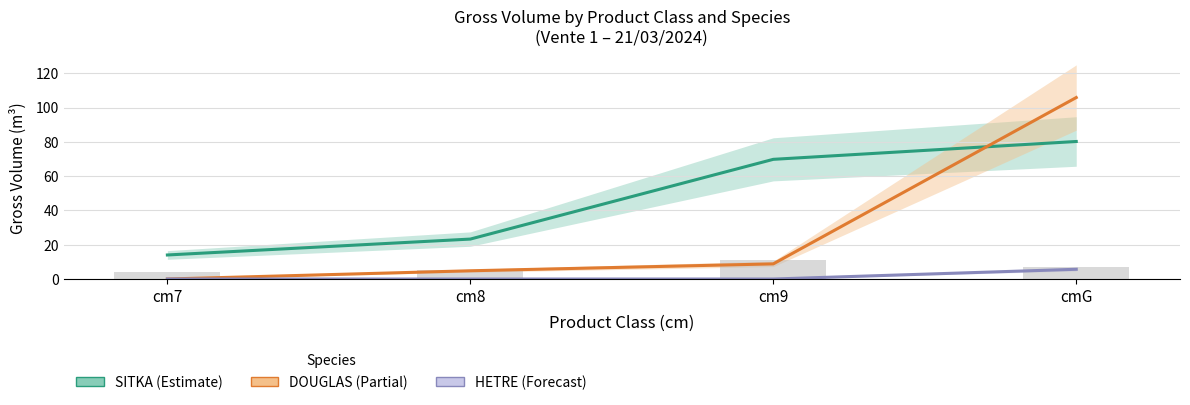

How many distinct data groups are displayed?

3